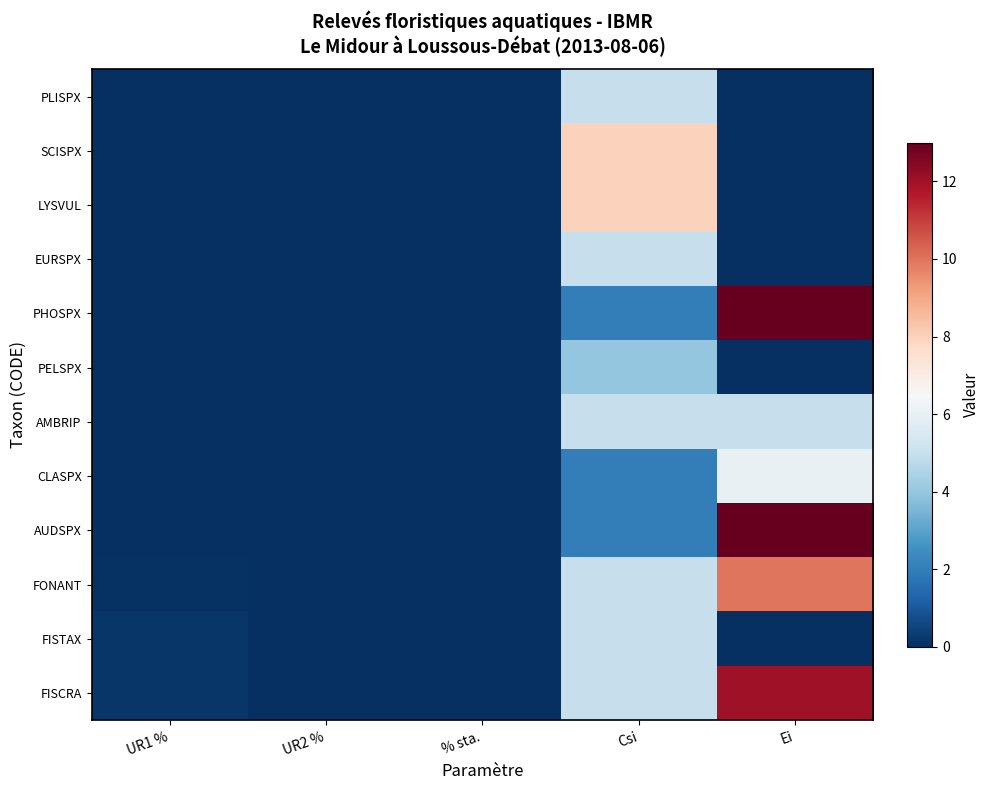

Count the number of categories in the chart.

5